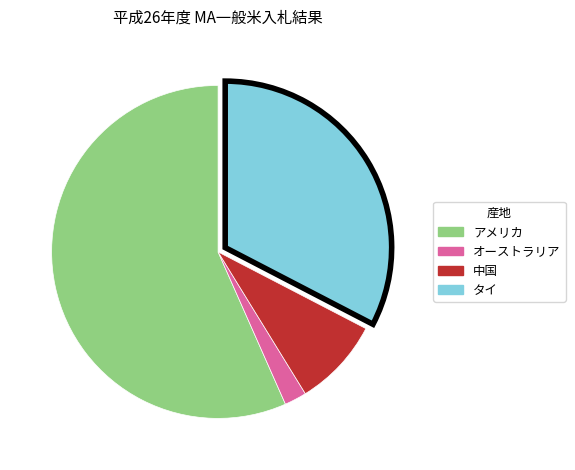

Rank the categories by value from lowest to highest.

オーストラリア, 中国, タイ, アメリカ